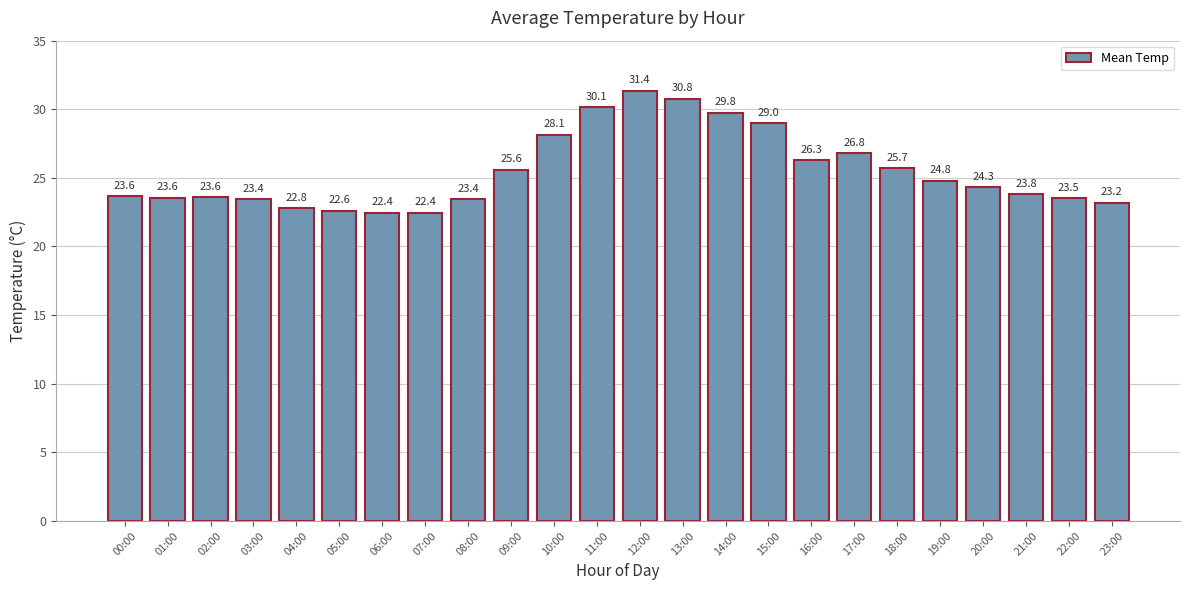

Which category has the highest value across all series?

12:00